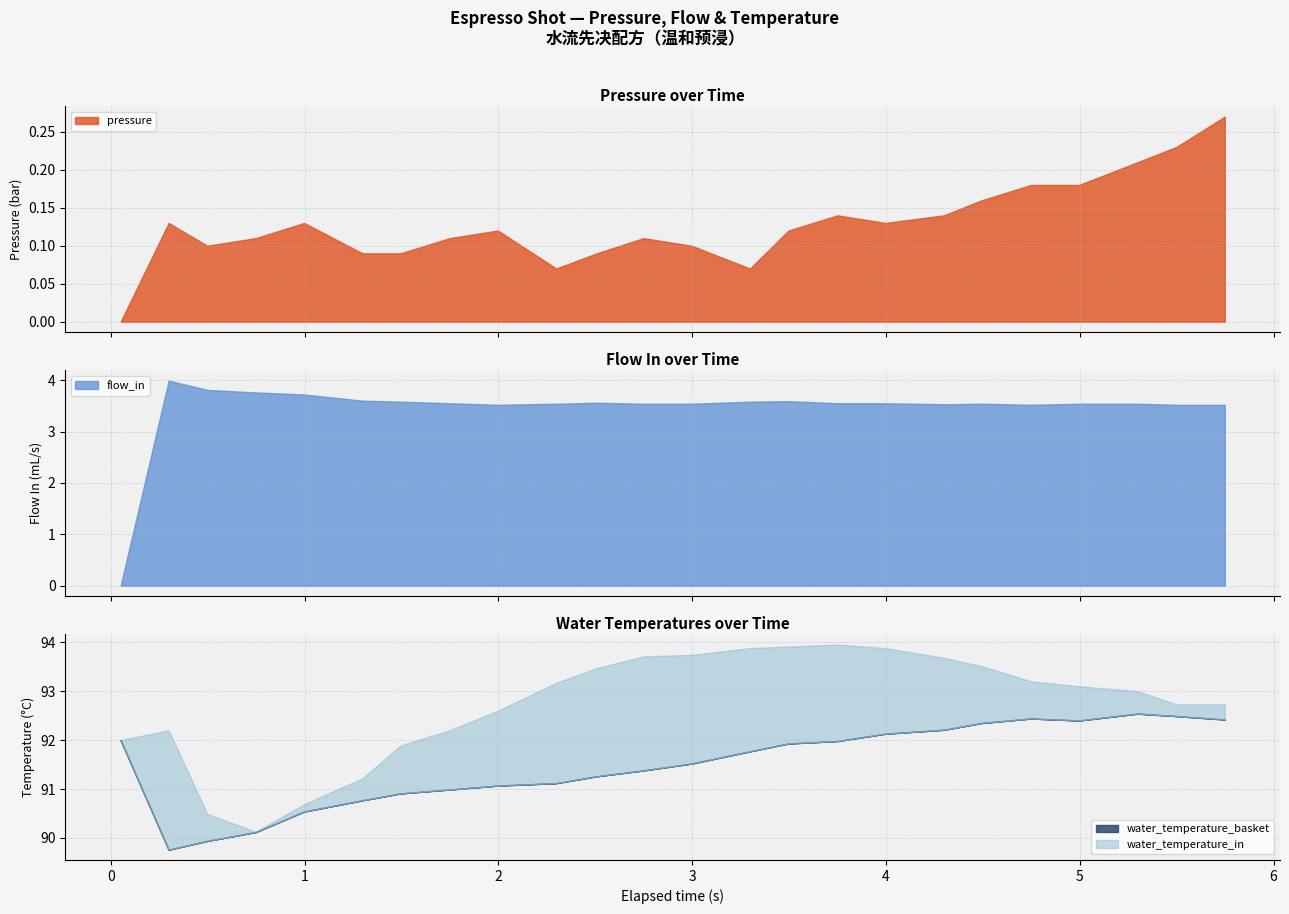

True or false: water_temperature_basket and flow_in intersect in this chart.

False